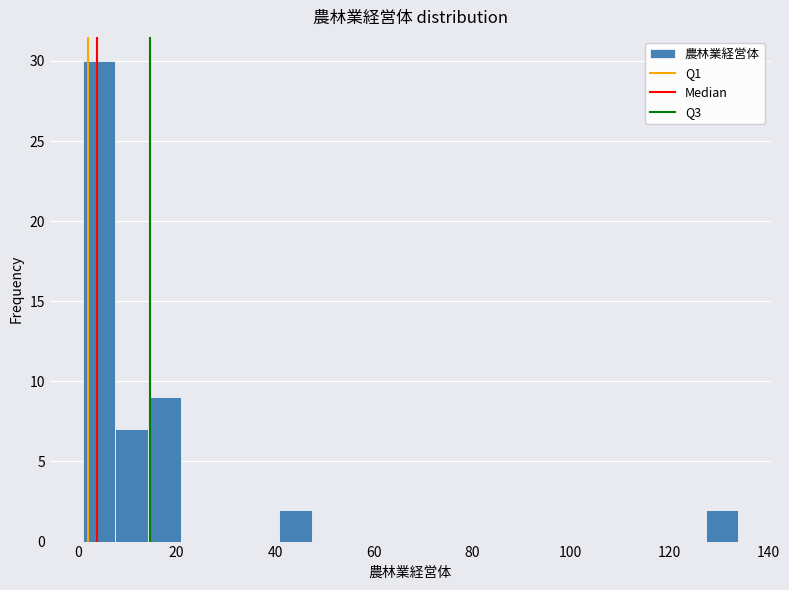

Read against the x-axis, roughly where is the centre of the tallest bar?

4